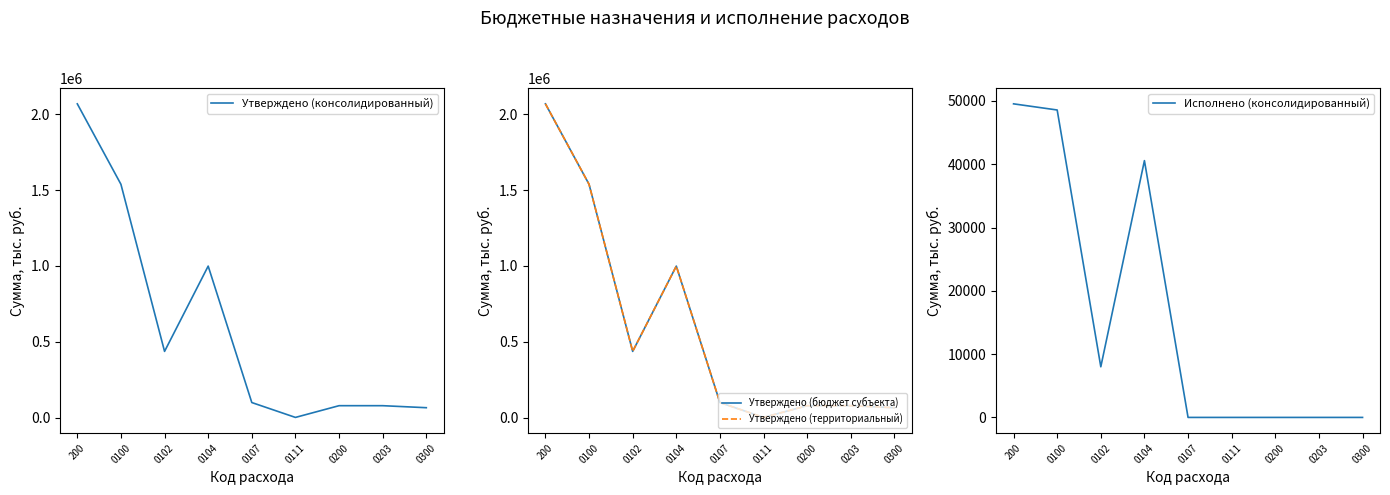

Between 0102 and 0111, which is larger?

0102